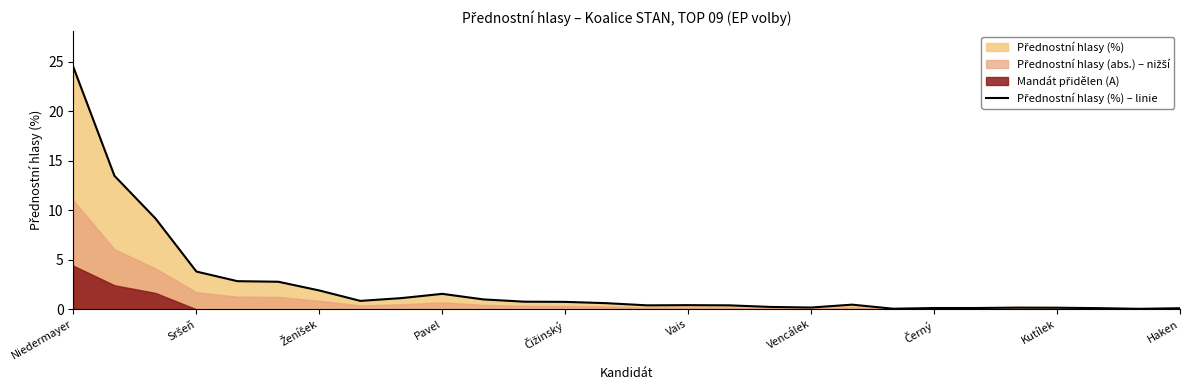

What is the maximum value shown in the chart?

24.4